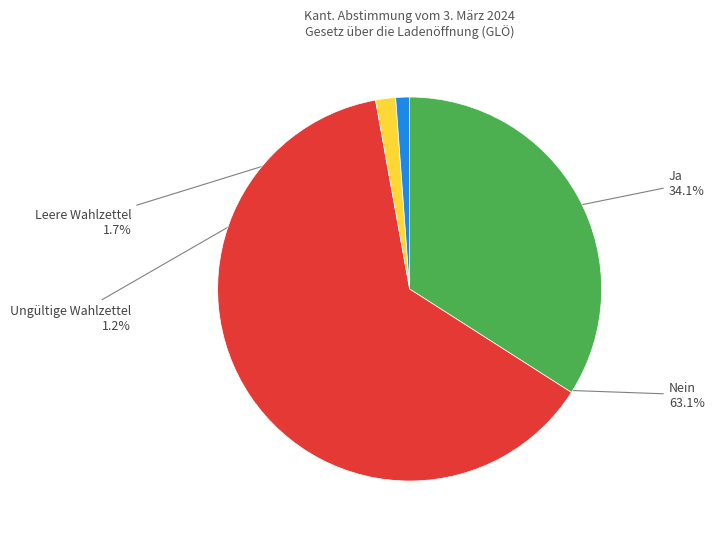

Is there a majority slice in this chart?

Yes